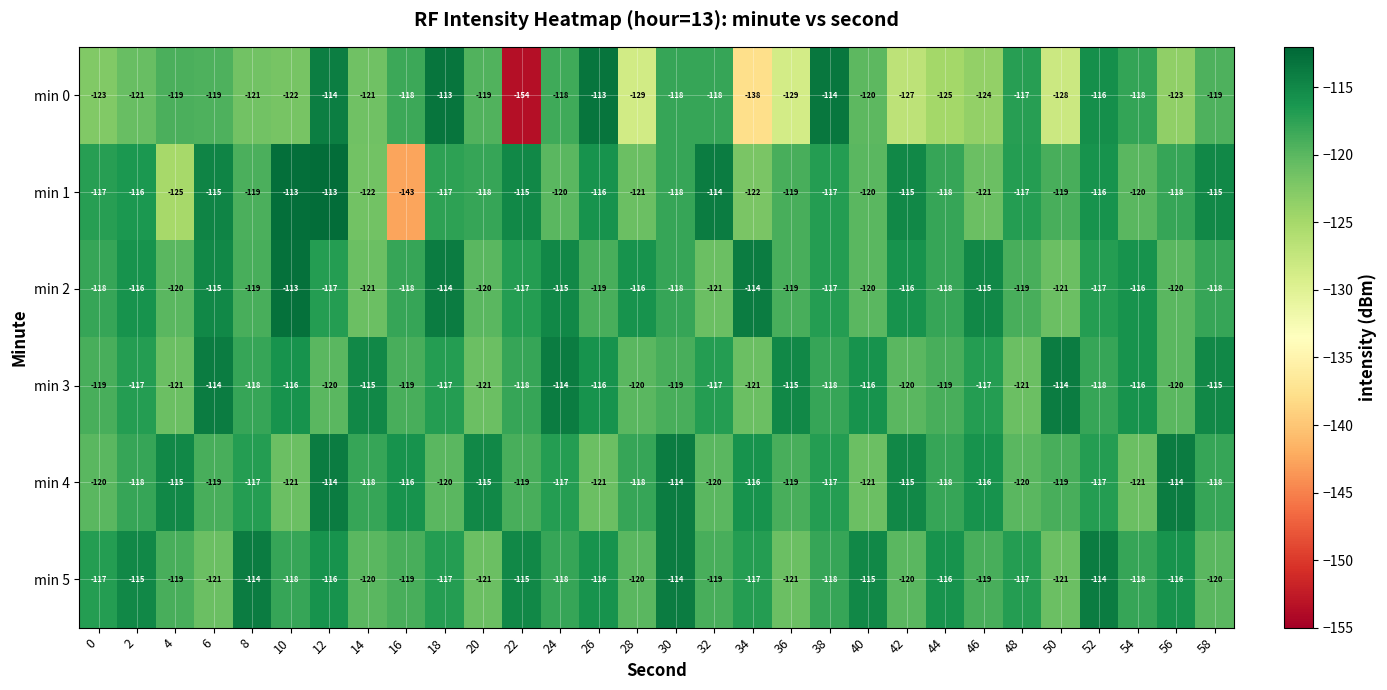

How many data points in min 5 are above -118?

14